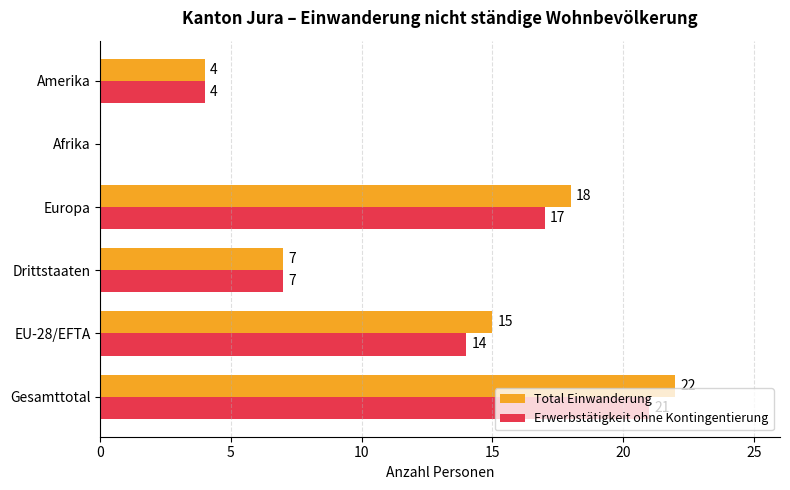

Between Gesamttotal and Amerika, which series saw the biggest shift?

Total Einwanderung